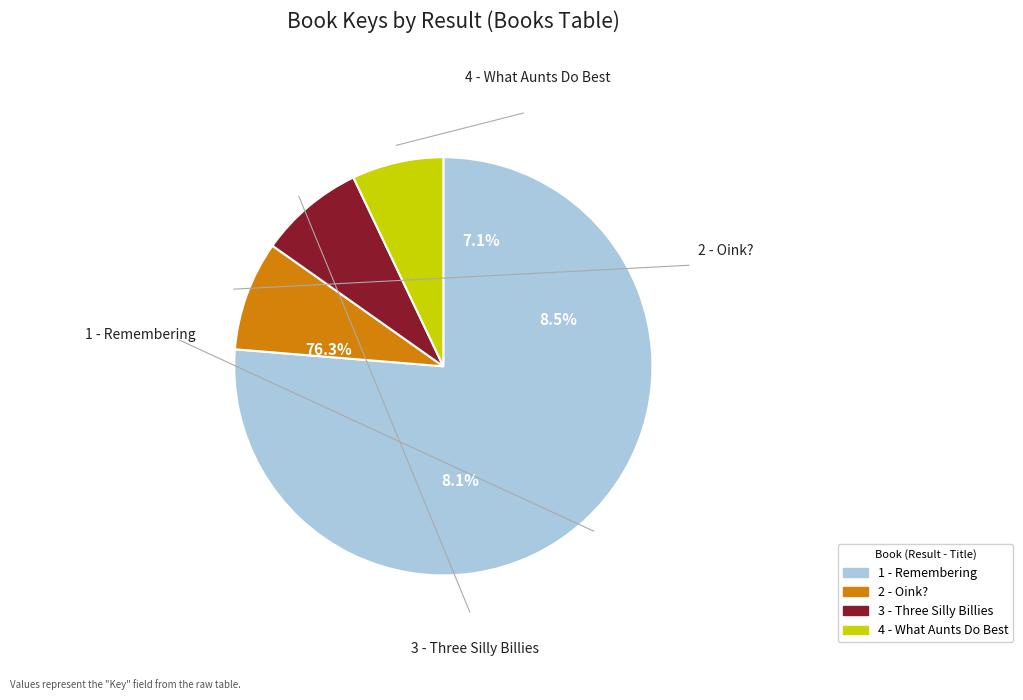

Which category accounts for the majority?

1 - Remembering